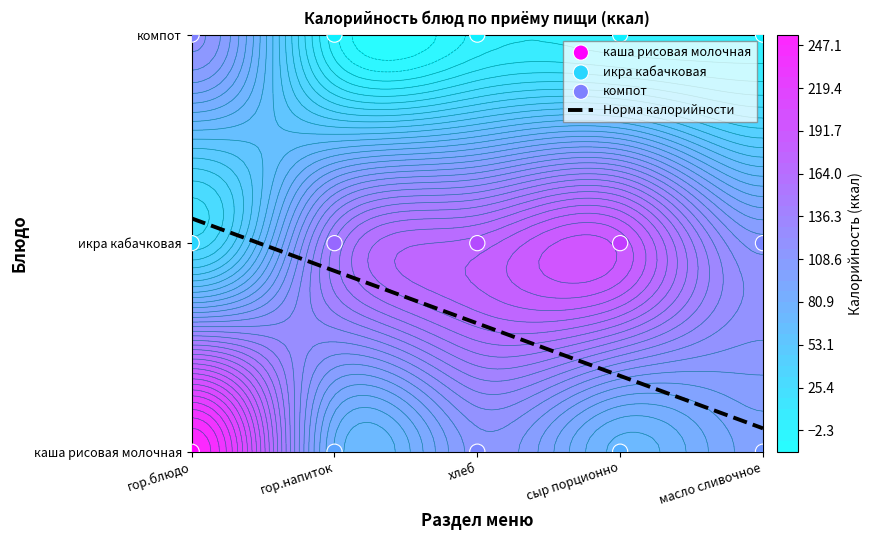

What value does the икра кабачковая series have at 3?

189.0